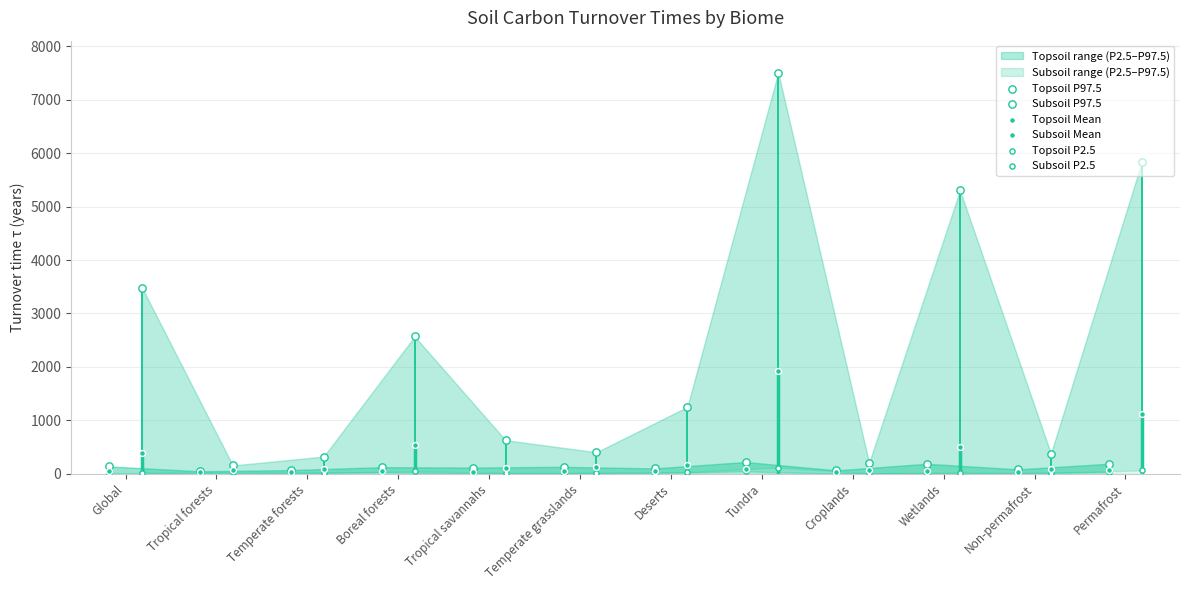

Which series has the widest spread of Y values?

Subsoil P97.5